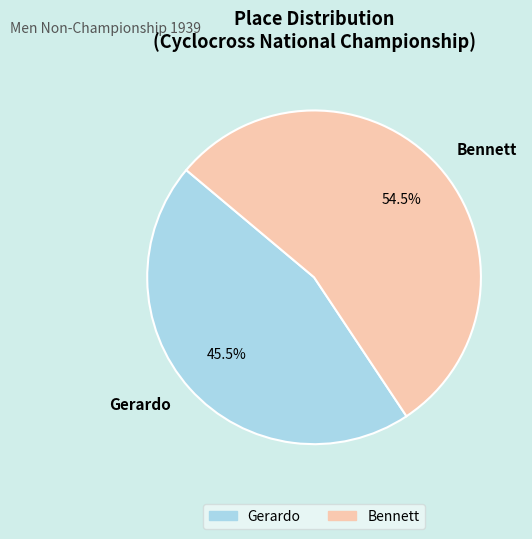

Approximately how many times larger is the value at Gerardo compared to Bennett?

0.8